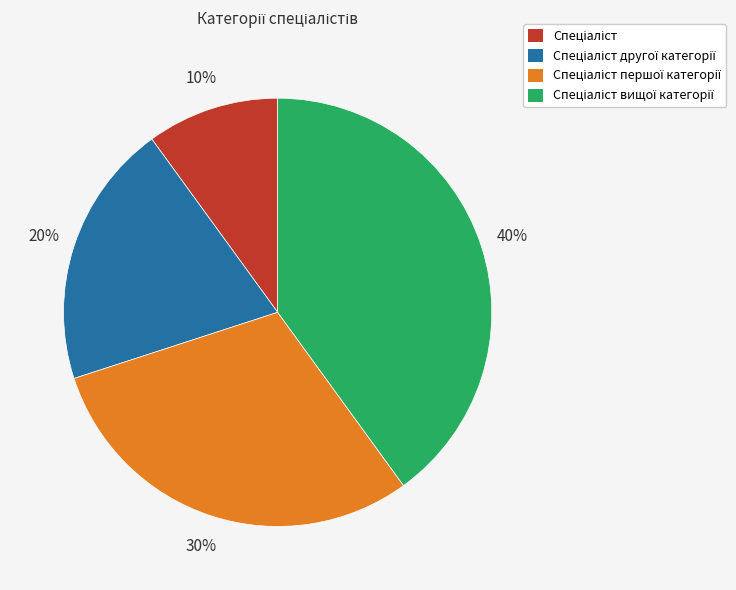

Is there a majority slice in this chart?

No